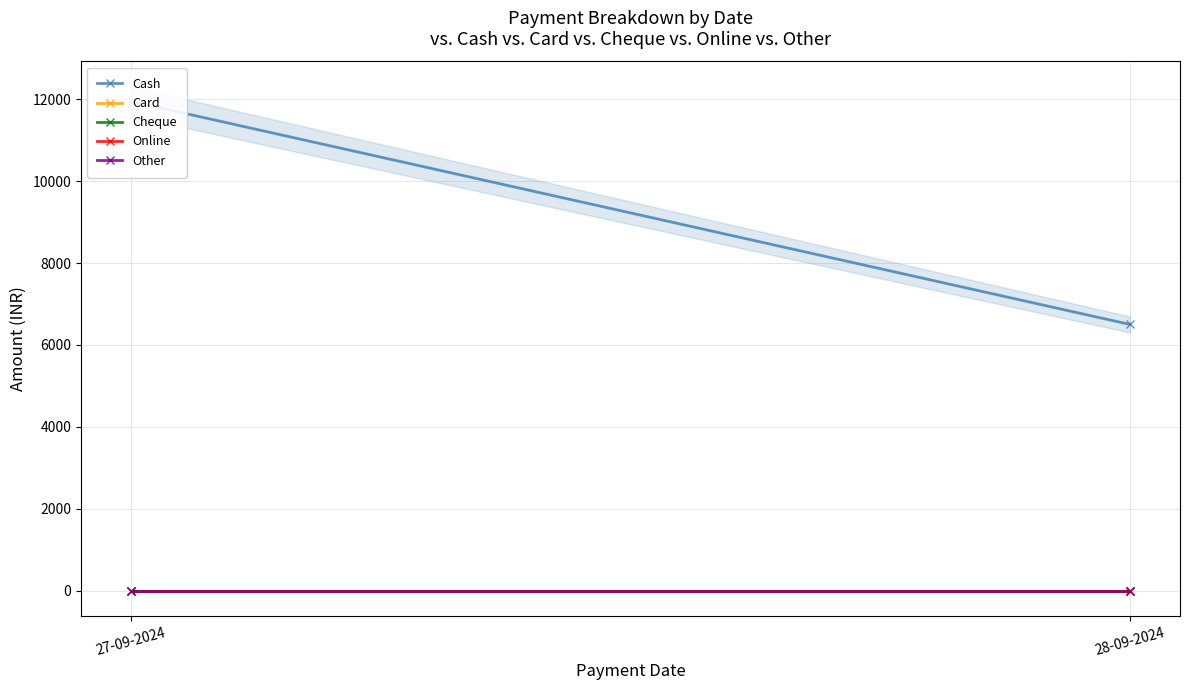

Count the number of data series in this chart.

5